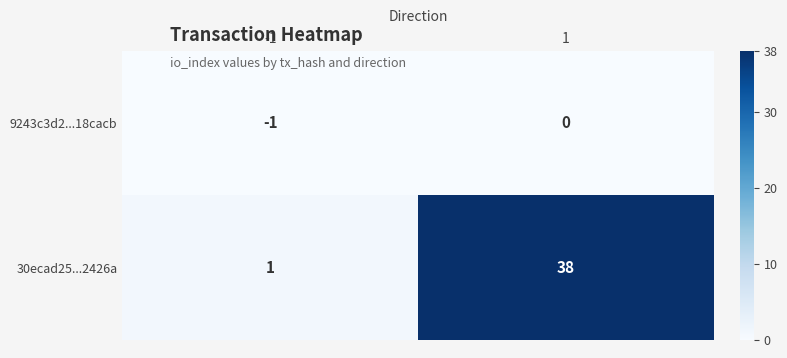

Reading right to left, extract all data points from this chart.

9243c3d2...18cacb: 0	-1
30ecad25...2426a: 38	1